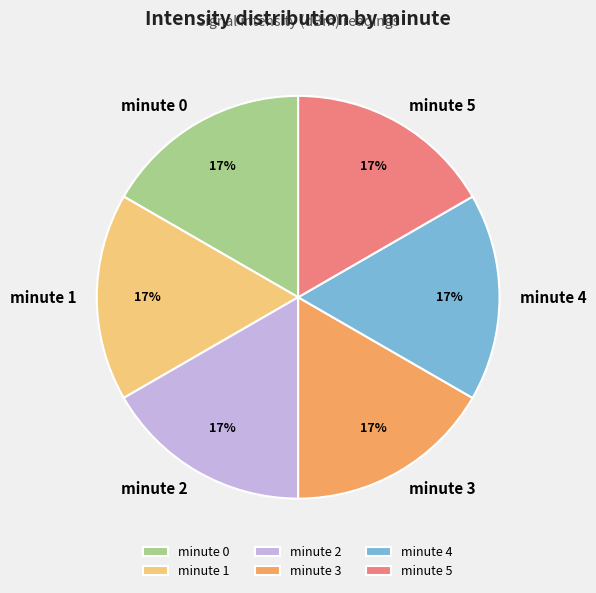

Is there a majority slice in this chart?

No